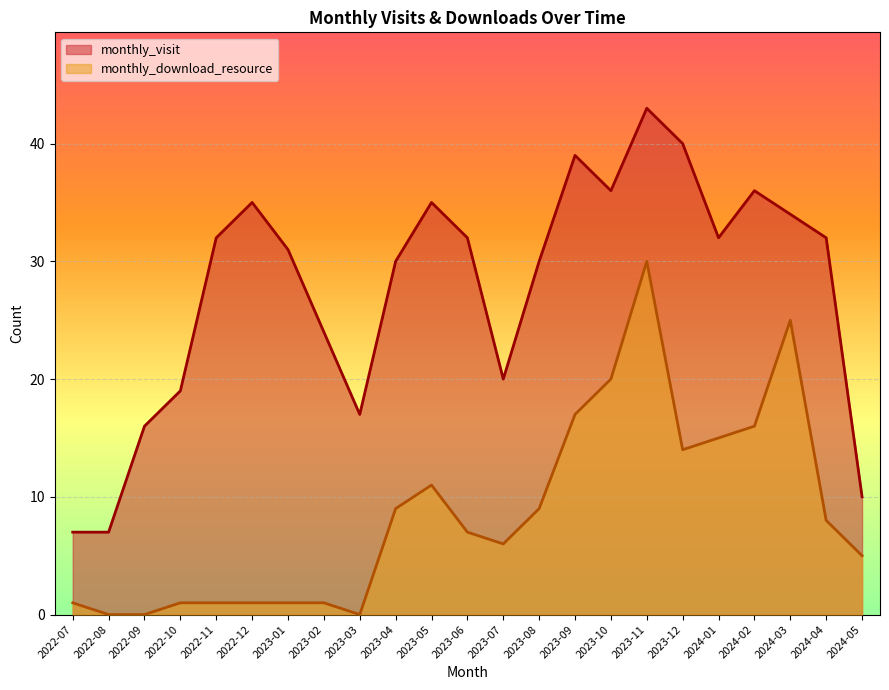

Which series has the largest range (max minus min)?

monthly_visit